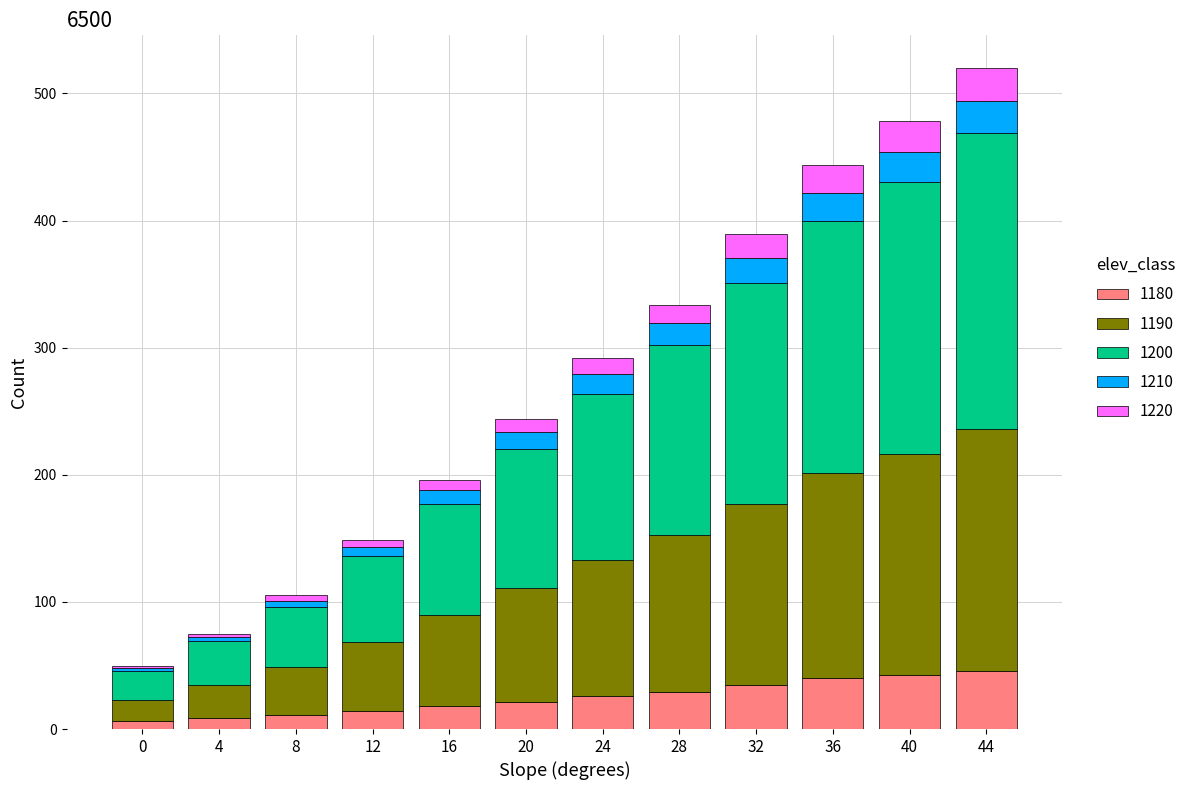

What is the total value across all series at 32?

389.1